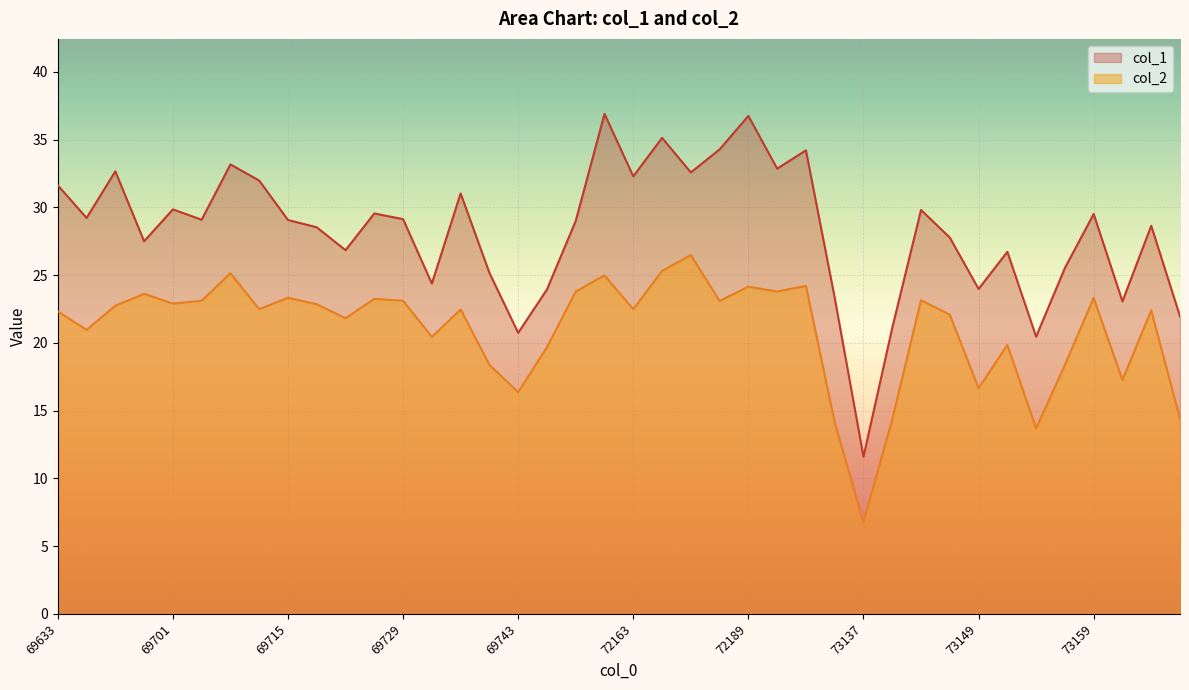

Which has a higher value, 69749 or 73145?

73145